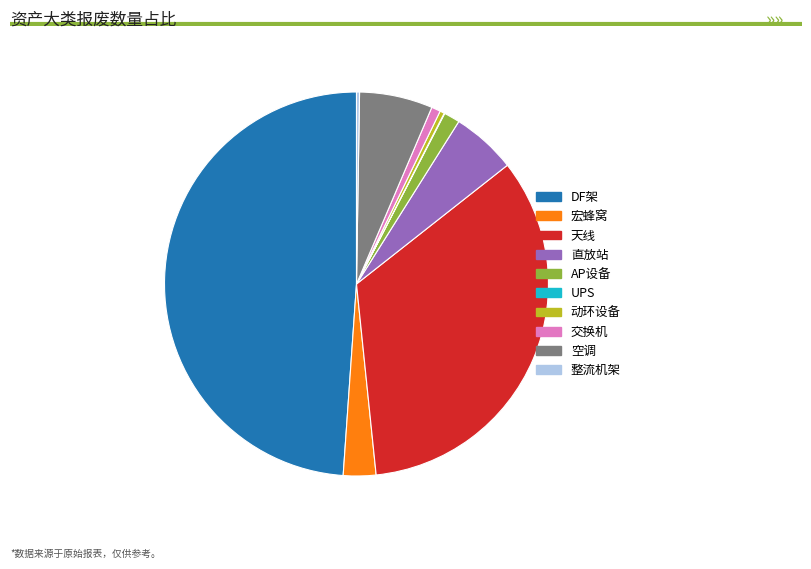

Which slice is the largest?

DF架